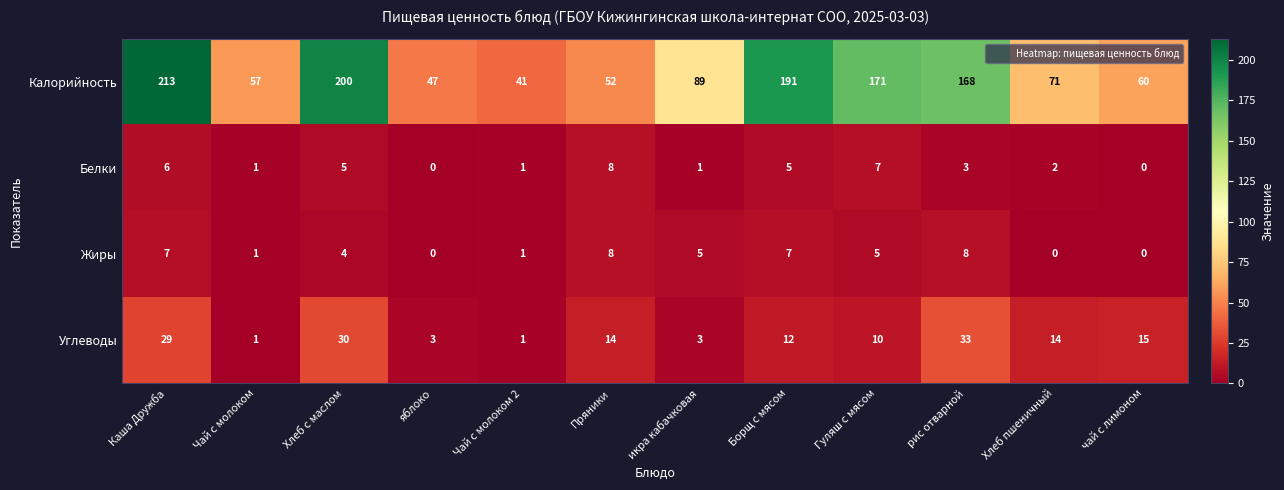

What is the approximate value of Жиры at Пряники?

8